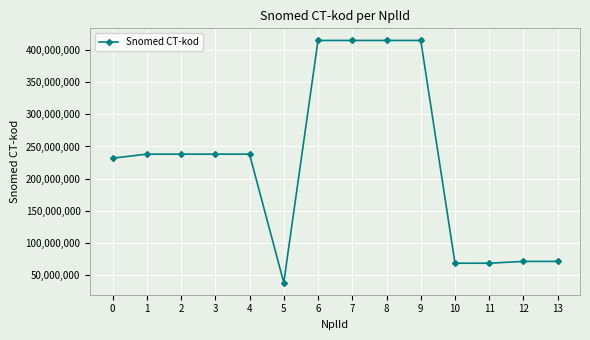

What is the value of the 8th point from the left?

414916001